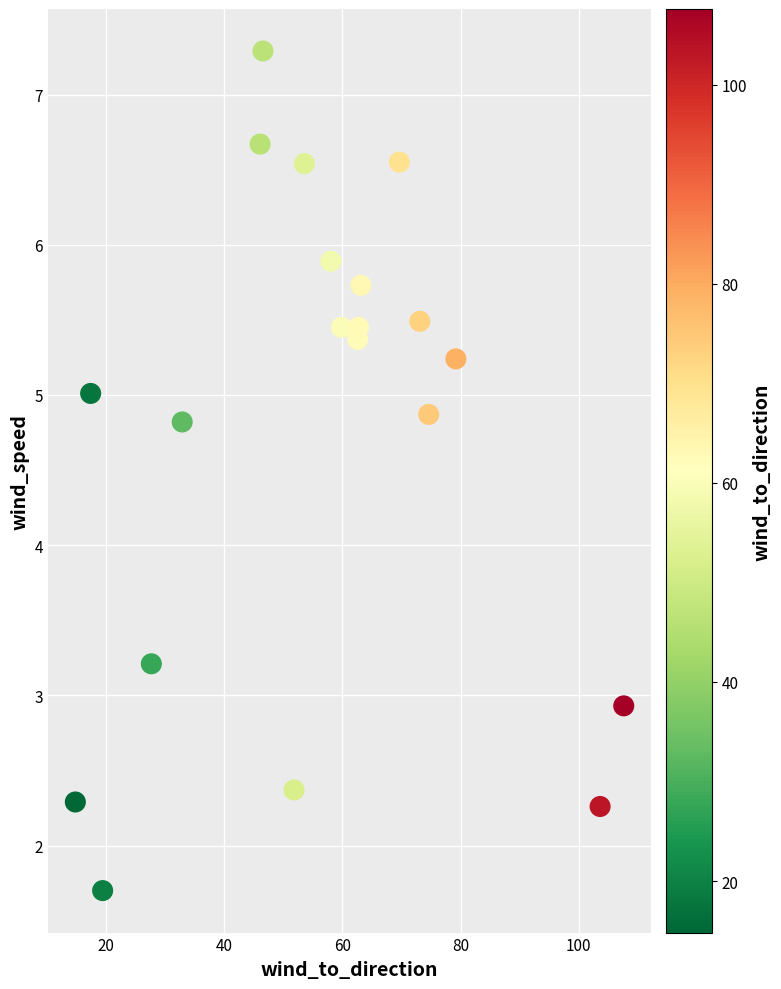

What is the range of Y values (max minus min)?

5.6